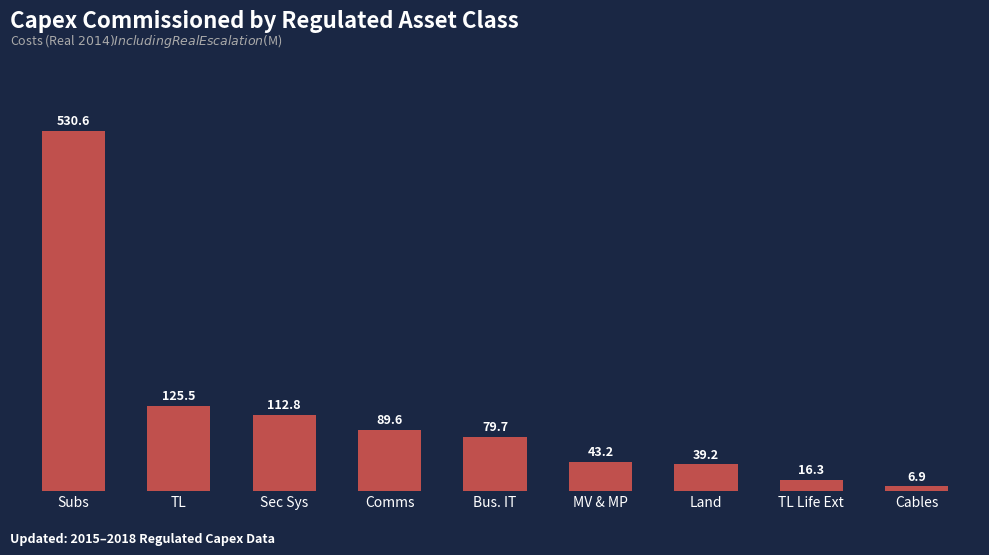

What is the label of the 1st bar from the right?

Cables